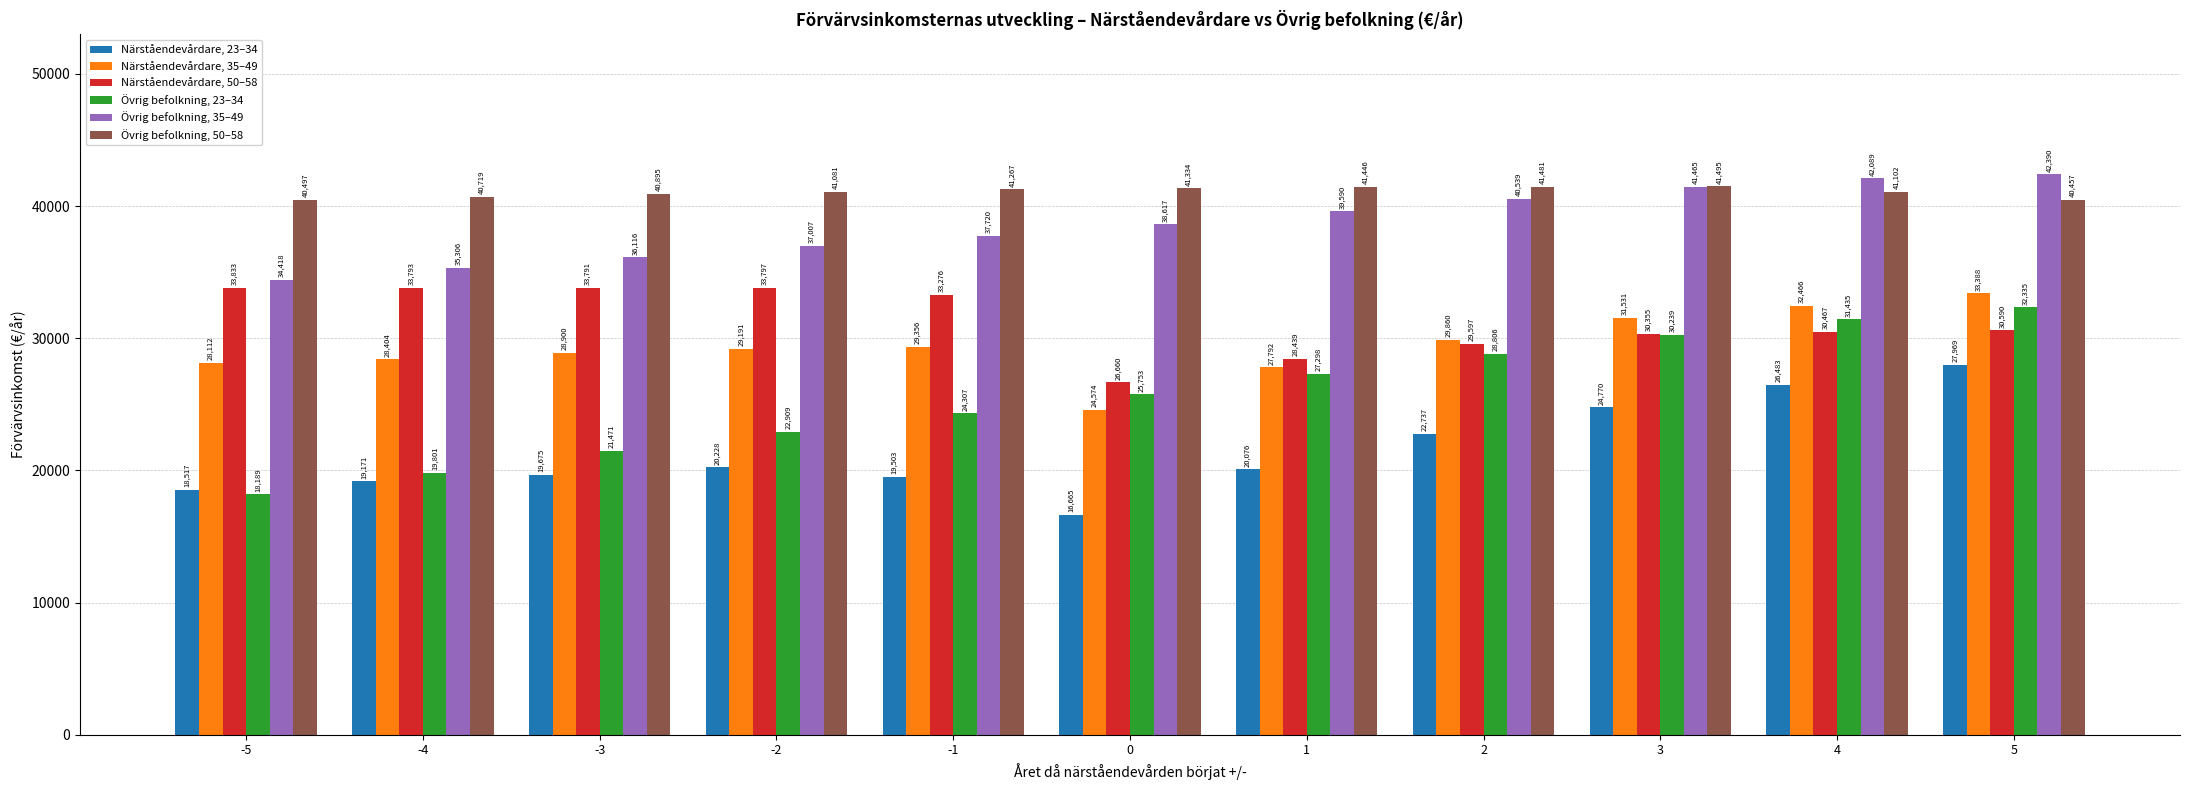

At which label is Närståendevårdare, 23–34 closest to 22316?

2